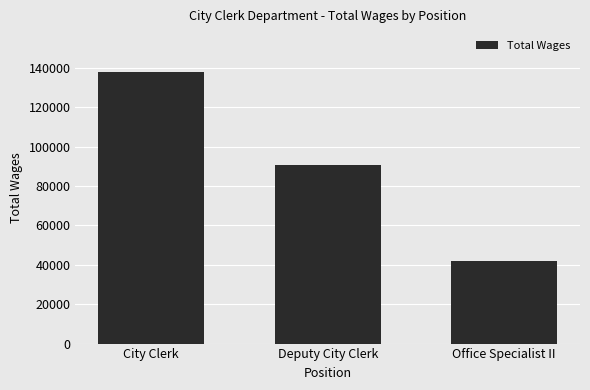

Approximately how many times larger is the value at City Clerk compared to Deputy City Clerk?

1.5